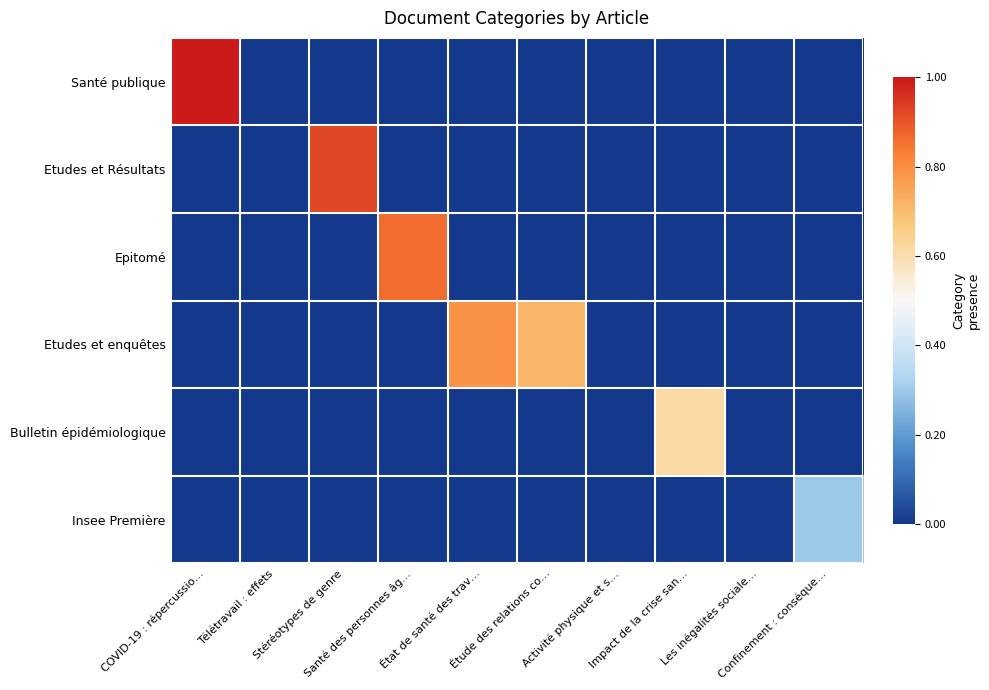

Reading left to right, what are all the values shown in this chart?

Santé publique: COVID-19 : répercussio…=1.0	Télétravail : effets=0.0	Stéréotypes de genre=0.0	Santé des personnes âg…=0.0	État de santé des trav…=0.0	Étude des relations co…=0.0	Activité physique et s…=0.0	Impact de la crise san…=0.0	Les inégalités sociale…=0.0	Confinement : conséque…=0.0
Etudes et Résultats: COVID-19 : répercussio…=0.0	Télétravail : effets=0.0	Stéréotypes de genre=0.9	Santé des personnes âg…=0.0	État de santé des trav…=0.0	Étude des relations co…=0.0	Activité physique et s…=0.0	Impact de la crise san…=0.0	Les inégalités sociale…=0.0	Confinement : conséque…=0.0
Epitomé: COVID-19 : répercussio…=0.0	Télétravail : effets=0.0	Stéréotypes de genre=0.0	Santé des personnes âg…=0.9	État de santé des trav…=0.0	Étude des relations co…=0.0	Activité physique et s…=0.0	Impact de la crise san…=0.0	Les inégalités sociale…=0.0	Confinement : conséque…=0.0
Etudes et enquêtes: COVID-19 : répercussio…=0.0	Télétravail : effets=0.0	Stéréotypes de genre=0.0	Santé des personnes âg…=0.0	État de santé des trav…=0.8	Étude des relations co…=0.7	Activité physique et s…=0.0	Impact de la crise san…=0.0	Les inégalités sociale…=0.0	Confinement : conséque…=0.0
Bulletin épidémiologique: COVID-19 : répercussio…=0.0	Télétravail : effets=0.0	Stéréotypes de genre=0.0	Santé des personnes âg…=0.0	État de santé des trav…=0.0	Étude des relations co…=0.0	Activité physique et s…=0.0	Impact de la crise san…=0.6	Les inégalités sociale…=0.0	Confinement : conséque…=0.0
Insee Première: COVID-19 : répercussio…=0.0	Télétravail : effets=0.0	Stéréotypes de genre=0.0	Santé des personnes âg…=0.0	État de santé des trav…=0.0	Étude des relations co…=0.0	Activité physique et s…=0.0	Impact de la crise san…=0.0	Les inégalités sociale…=0.0	Confinement : conséque…=0.3